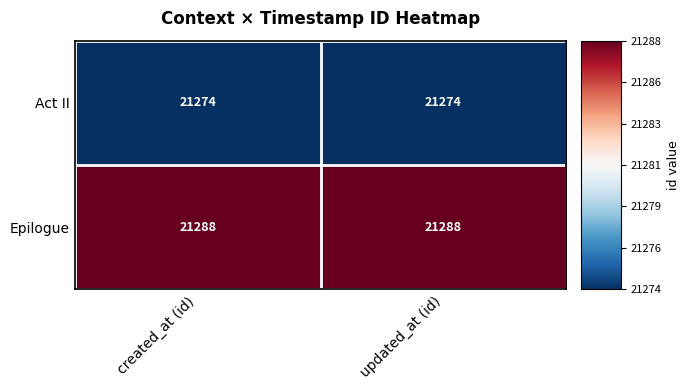

True or false: Act II has a value of 37038 at created_at (id).

False